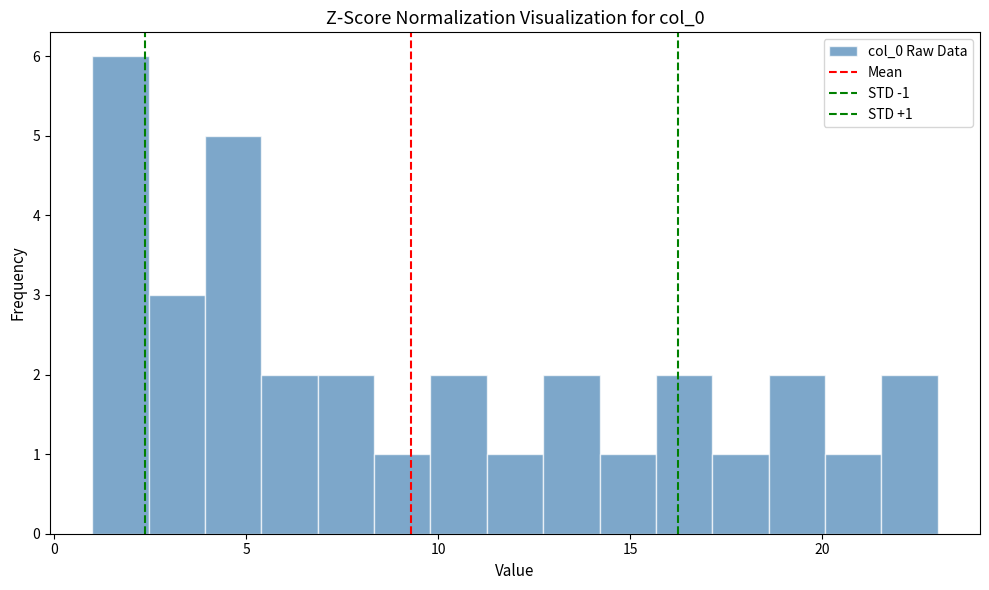

Around what value on the x-axis is the tallest bar? Give the approximate position of its centre, as read against the axis.

1.5